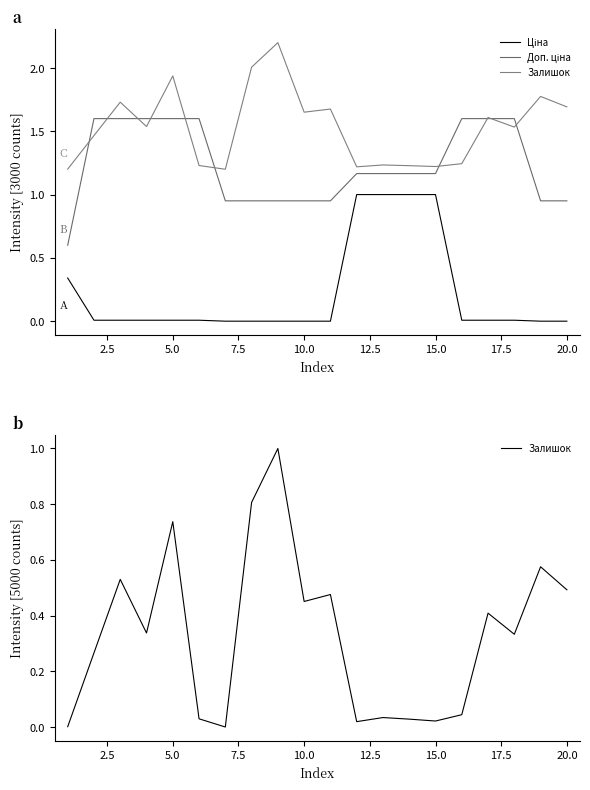

What is the difference between the maximum and minimum values in the Ціна series?

1.0